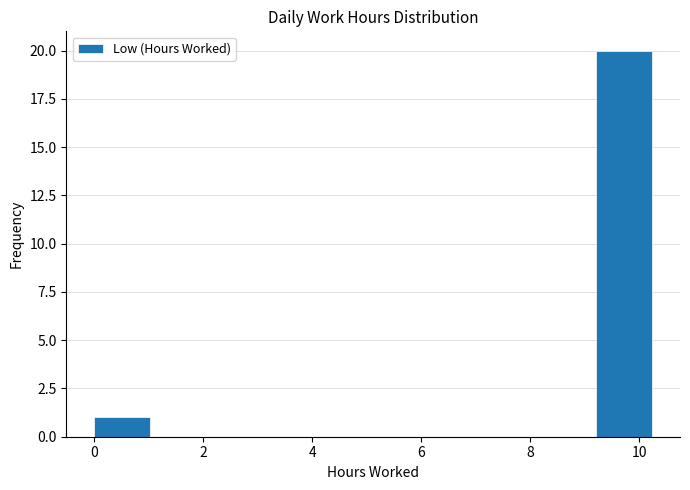

Reading left to right, transcribe this chart: for each bar, give the range it covers on the x-axis and its height. Neither the bar edges nor the heights are printed on the chart, so give them approximately, as read against the axes.

0.0 to 1.0: 1
1.0 to 2.0: 0
2.0 to 3.0: 0
3.0 to 4.0: 0
4.0 to 5.2: 0
5.2 to 6.2: 0
6.2 to 7.2: 0
7.2 to 8.2: 0
8.2 to 9.2: 0
9.2 to 10.2: 20